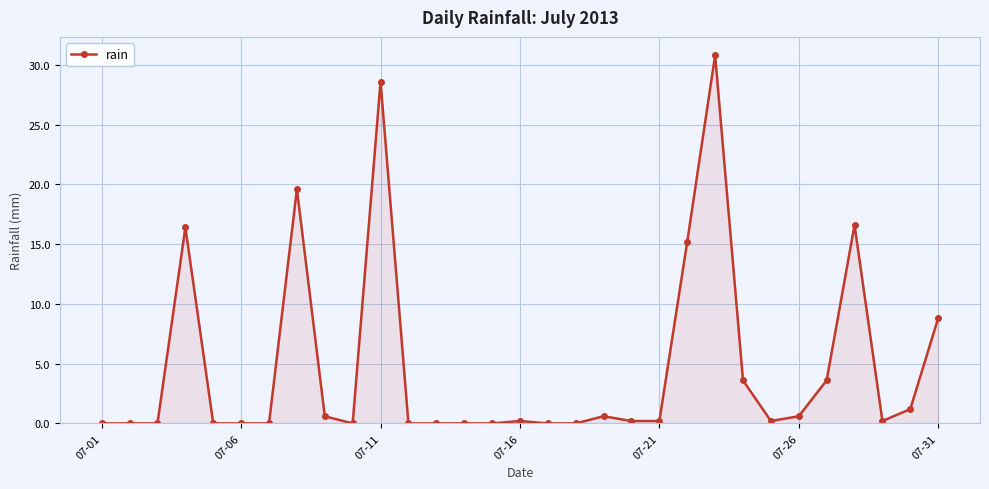

What is the sum of all values?

147.2